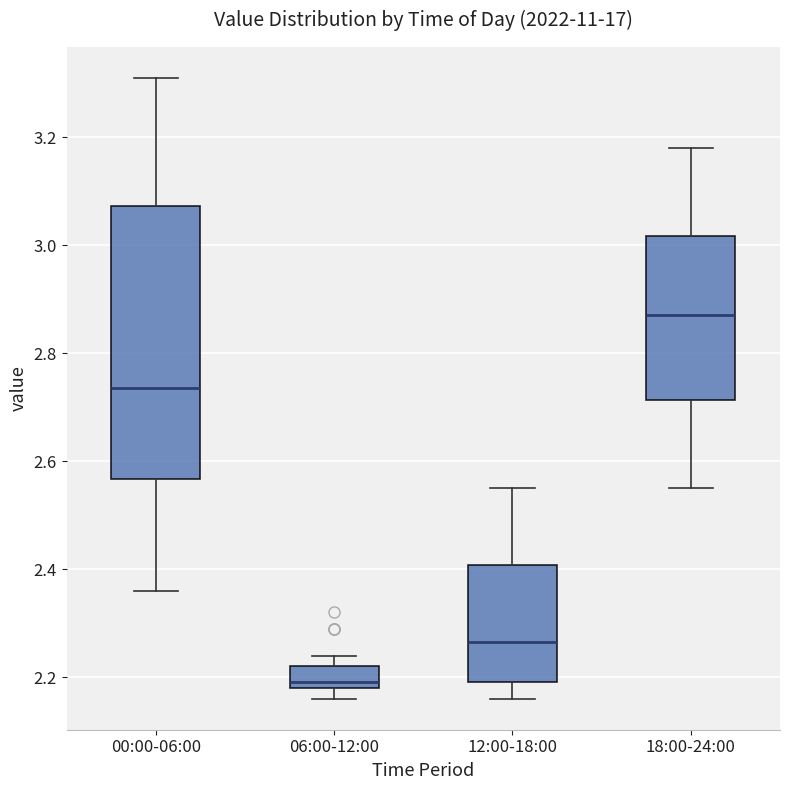

Reading left to right, transcribe this box plot: for each box, give where its median line is, the range the box spans, and where its two whiskers end, as read against the y-axis. The values are not printed on the chart, so give them approximately, as read against the axis.

00:00-06:00: median 2.74, box 2.56 to 3.08, whiskers 2.36 to 3.32
06:00-12:00: median 2.20, box 2.18 to 2.22, whiskers 2.16 to 2.24
12:00-18:00: median 2.26, box 2.20 to 2.40, whiskers 2.16 to 2.56
18:00-24:00: median 2.88, box 2.72 to 3.02, whiskers 2.56 to 3.18